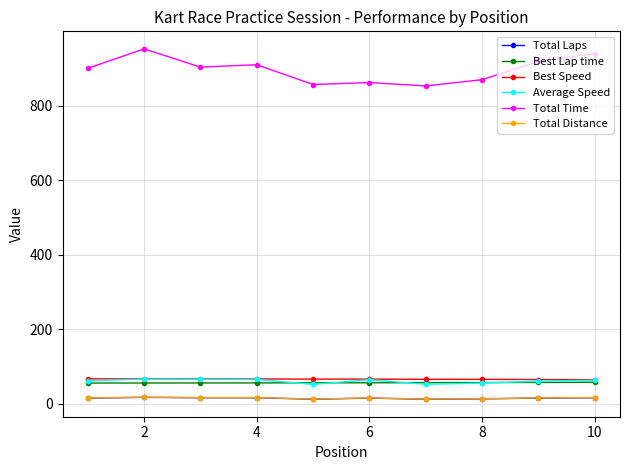

What are all the series names shown in the legend?

Total Laps, Best Lap time, Best Speed, Average Speed, Total Time, Total Distance